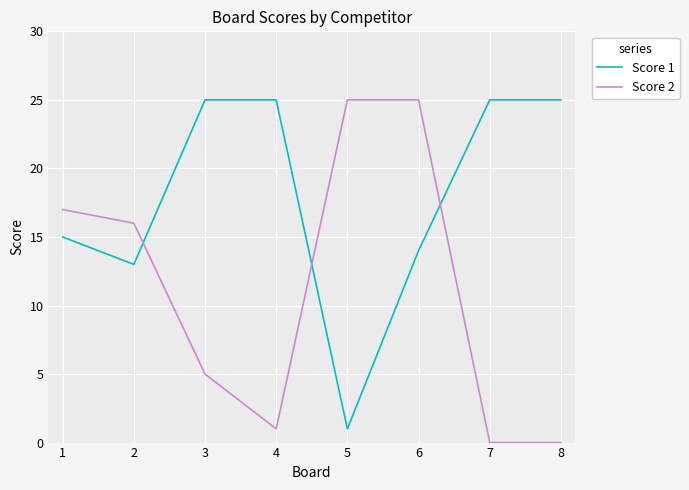

Which series ends up on top after the final intersection of Score 1 and Score 2?

Score 1